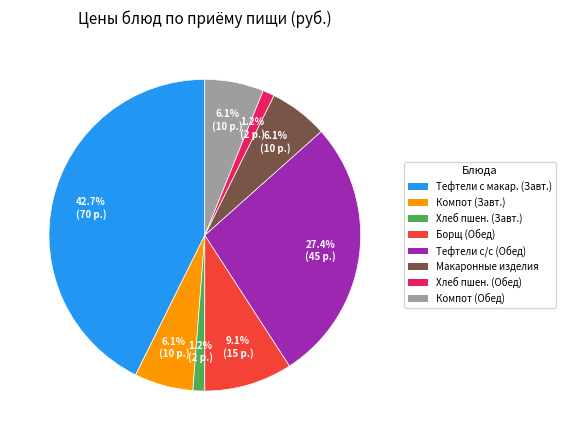

Does any single category account for the majority?

No